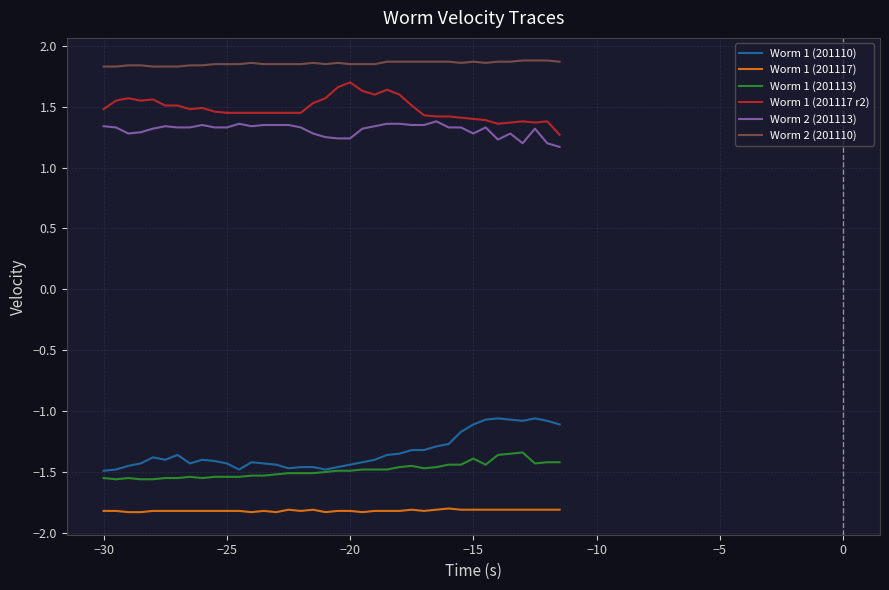

What is the maximum value for Worm 1 (201110)?

-1.1